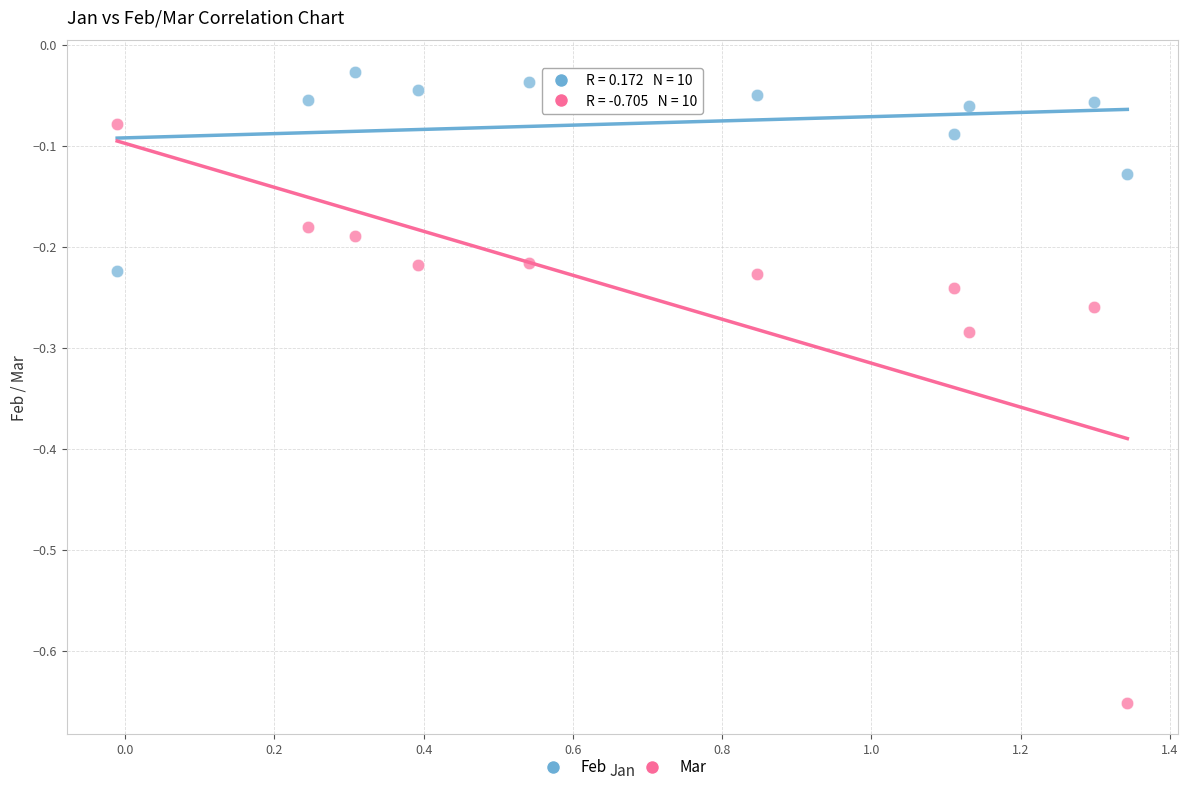

What is the X range (max minus min) for the scatter plot?

1.4